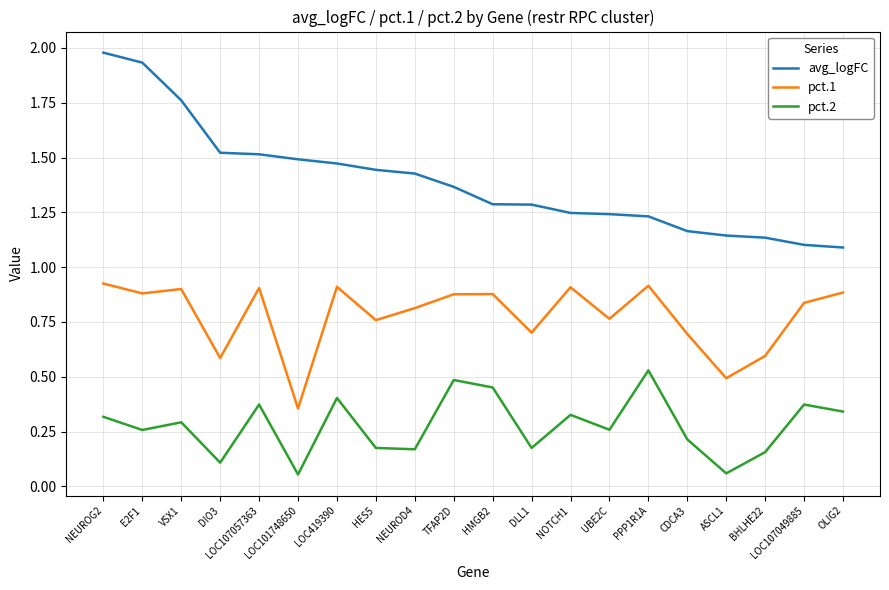

Which series changed the most between DLL1 and ASCL1?

pct.1